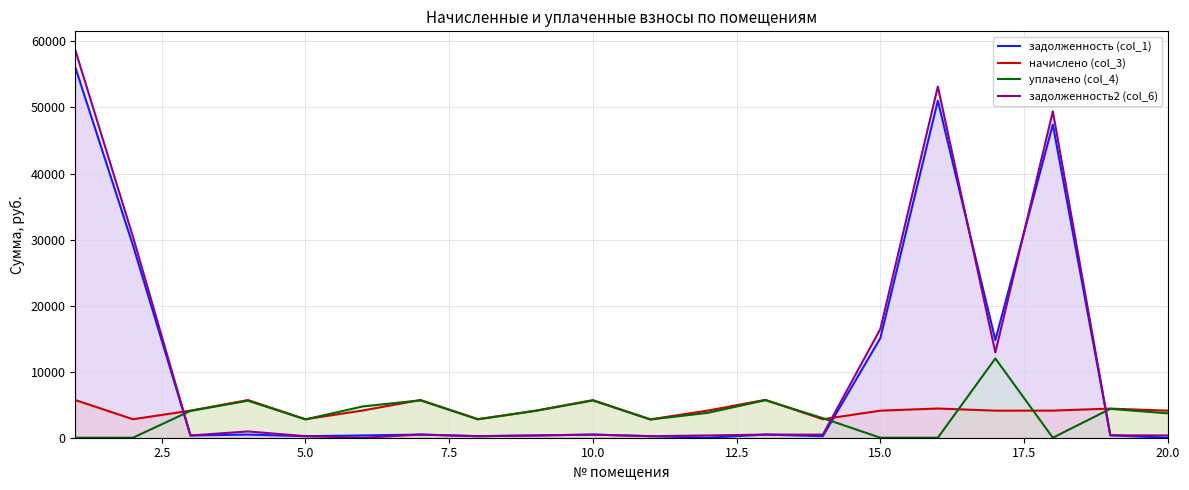

Does the chart have visible grid lines?

Yes